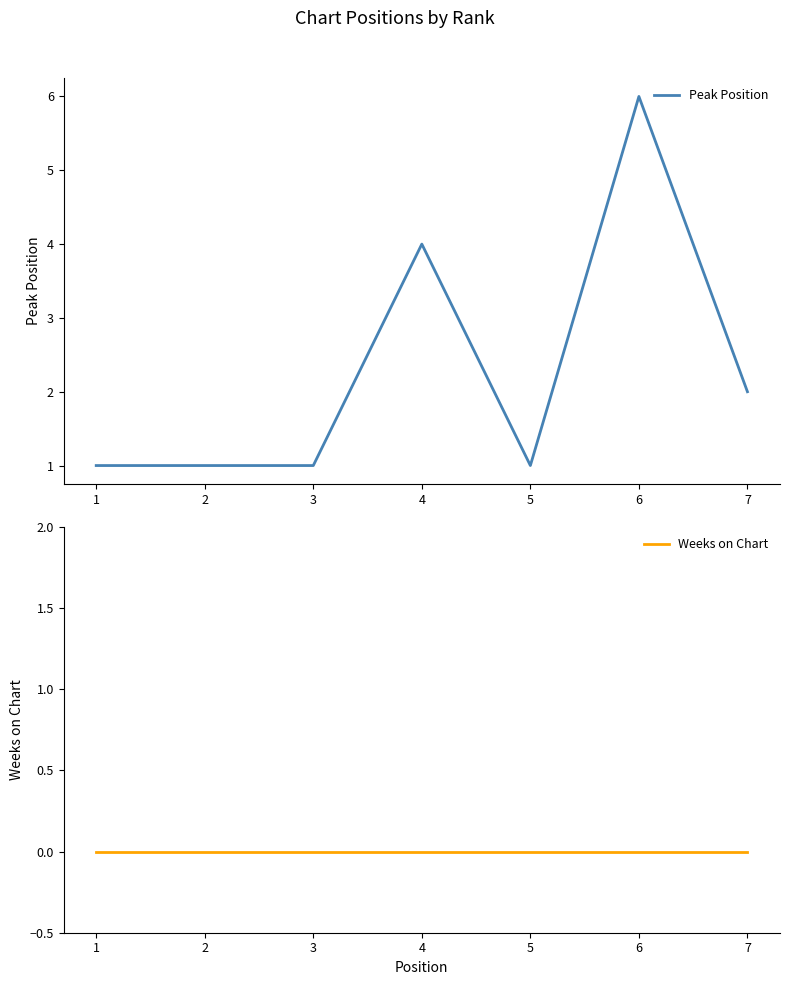

True or false: Weeks on Chart and Peak Position intersect in this chart.

False